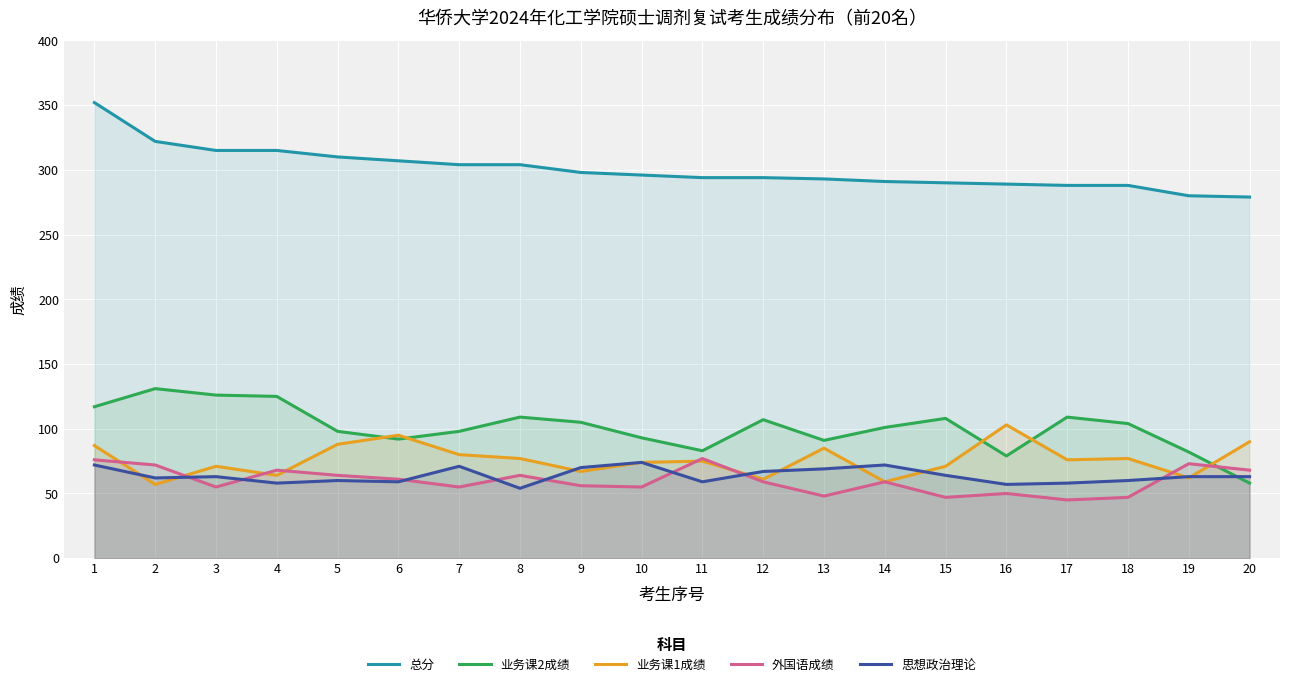

What is the value of the 业务课1成绩 point at the 7th from the left?

80